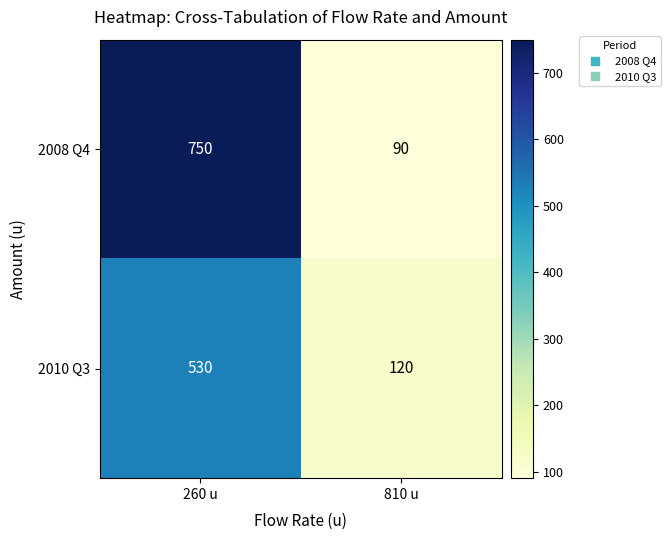

Reading left to right, list all the values displayed in this chart.

2008 Q4: 260 u=750	810 u=90
2010 Q3: 260 u=530	810 u=120